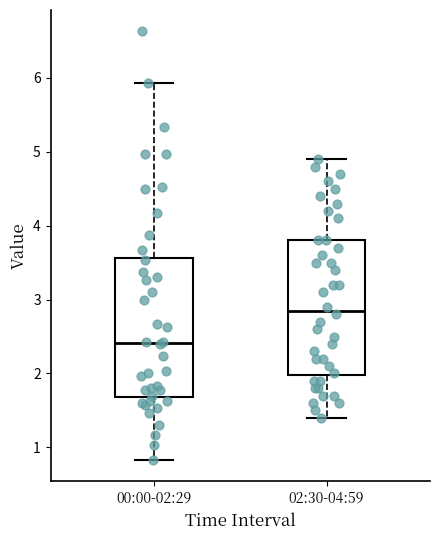

Which box's median line is the highest?

02:30-04:59